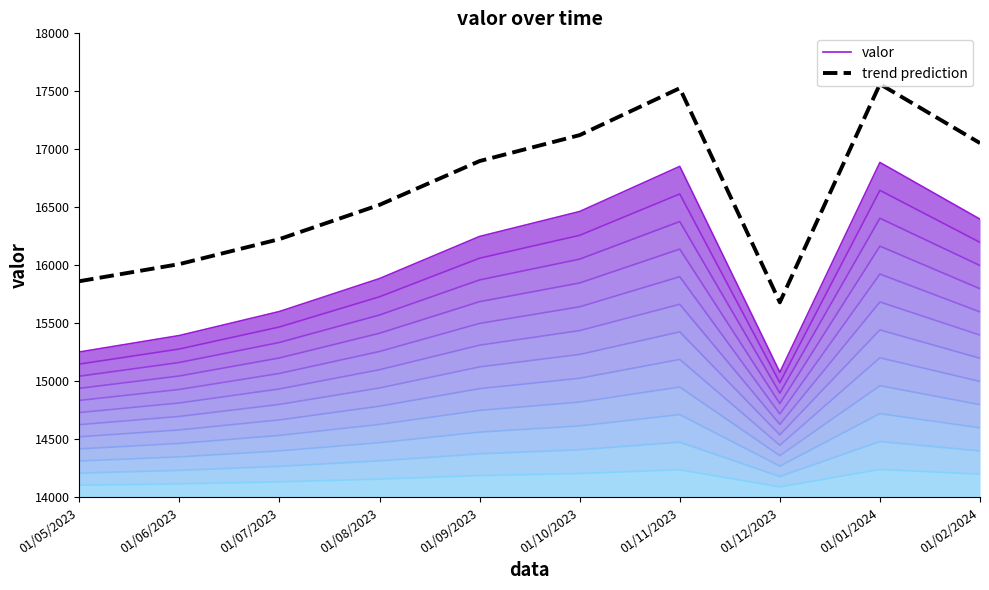

What is the value of the valor point at the 2nd from the left?

15395.0